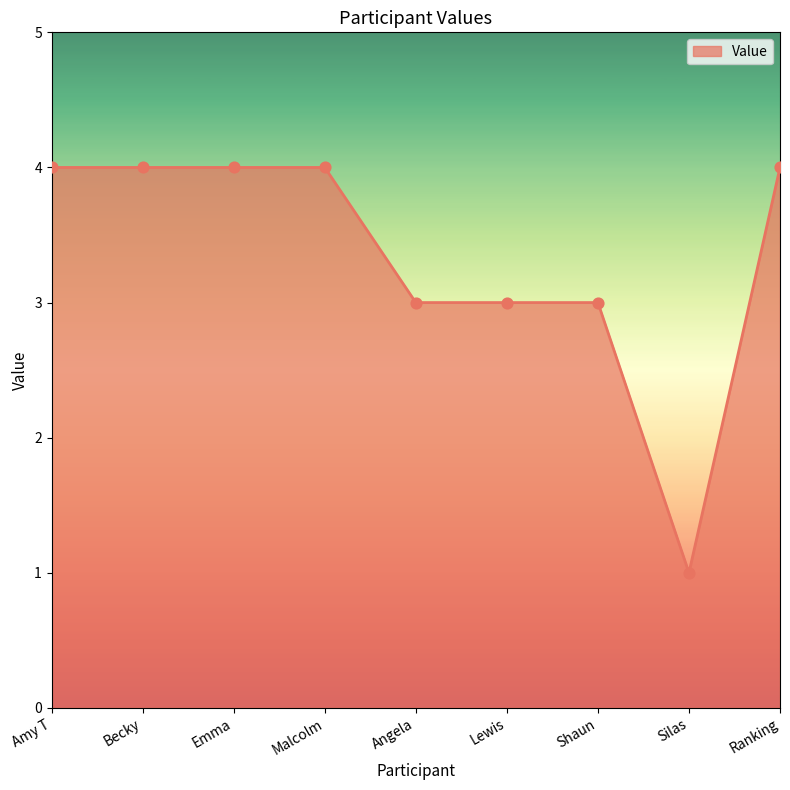

What is the ratio of the value at Malcolm to the value at Lewis?

1.3